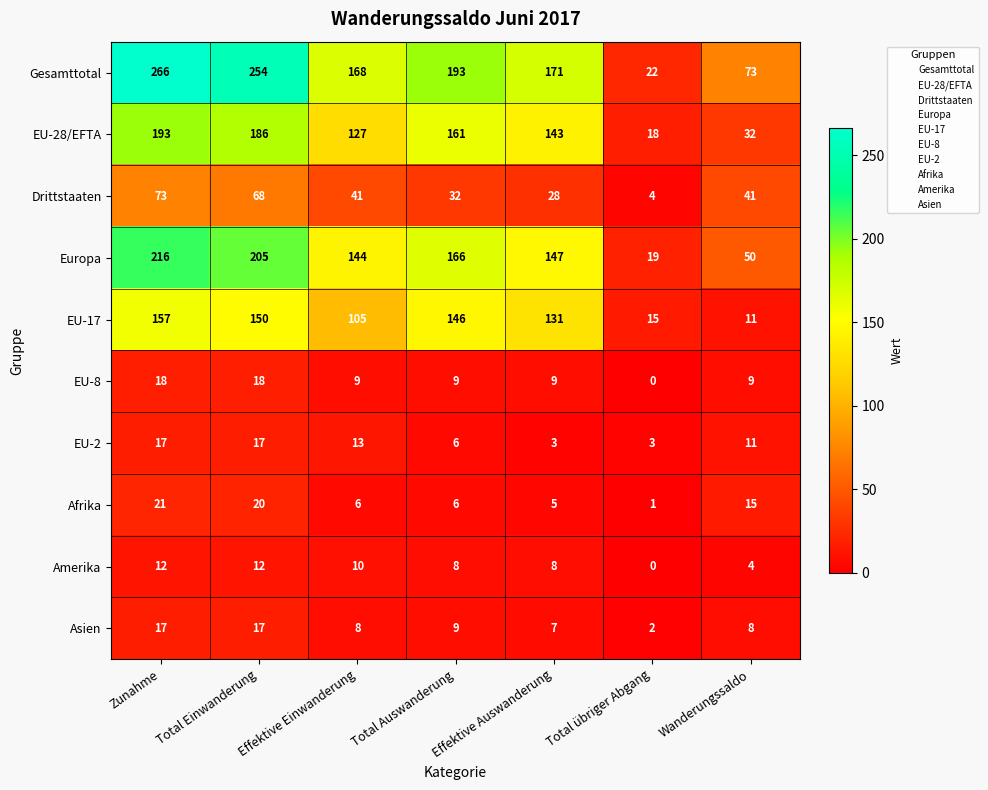

Which series has the largest total across all categories?

Gesamttotal